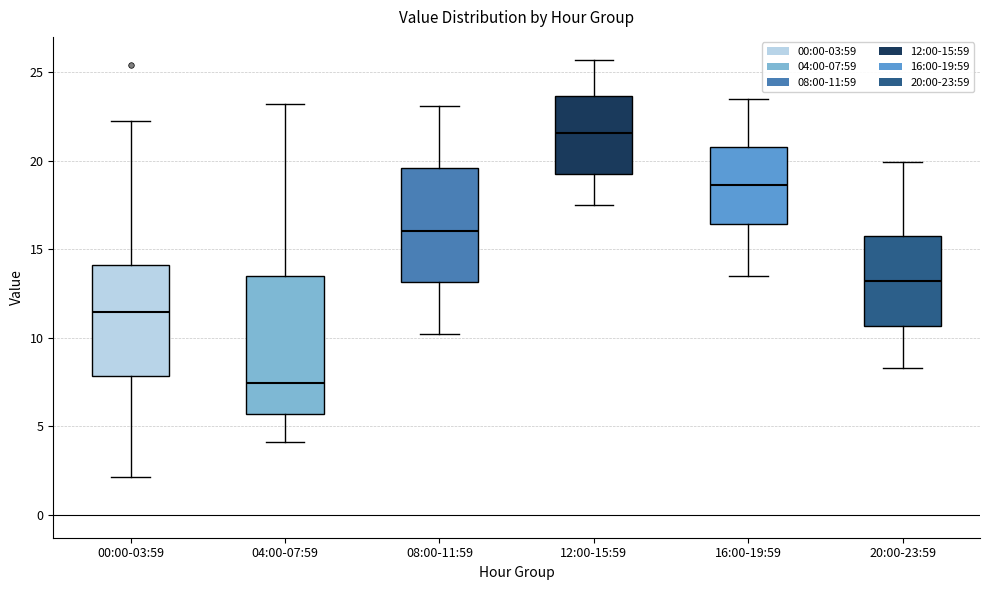

Which box's median line is the lowest?

04:00-07:59